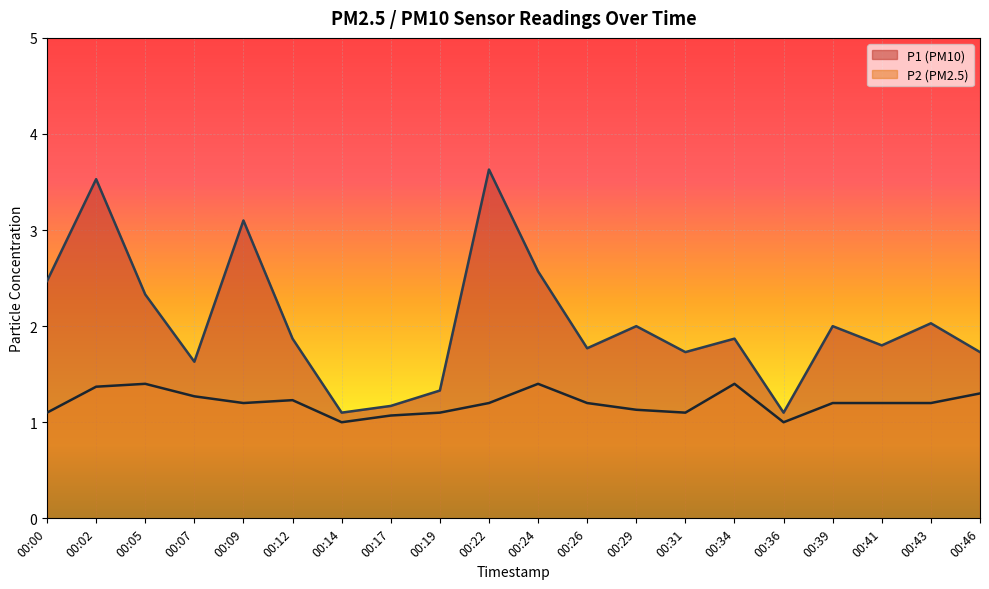

Rank the series by their maximum value, from lowest to highest.

P2 (PM2.5), P1 (PM10)